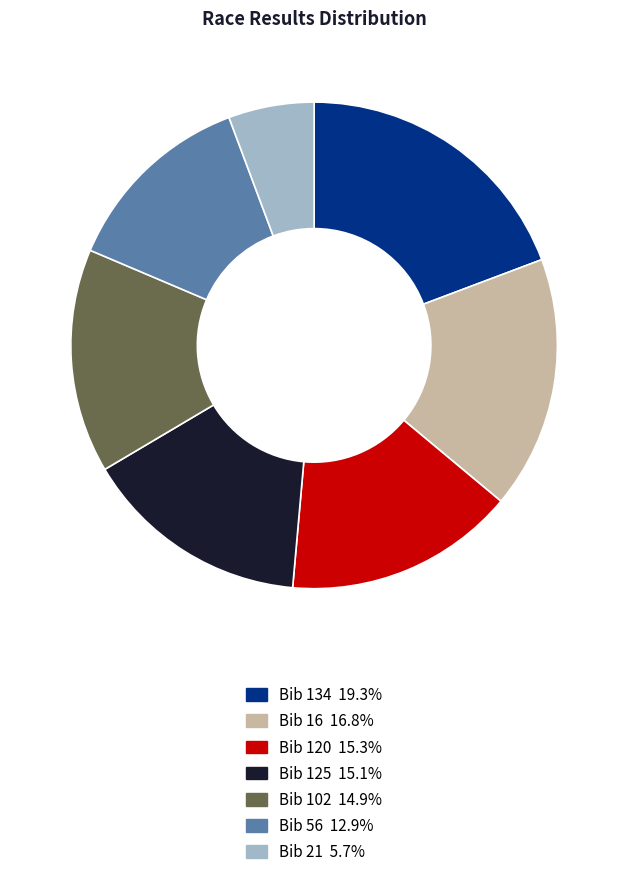

Is there a majority slice in this chart?

No